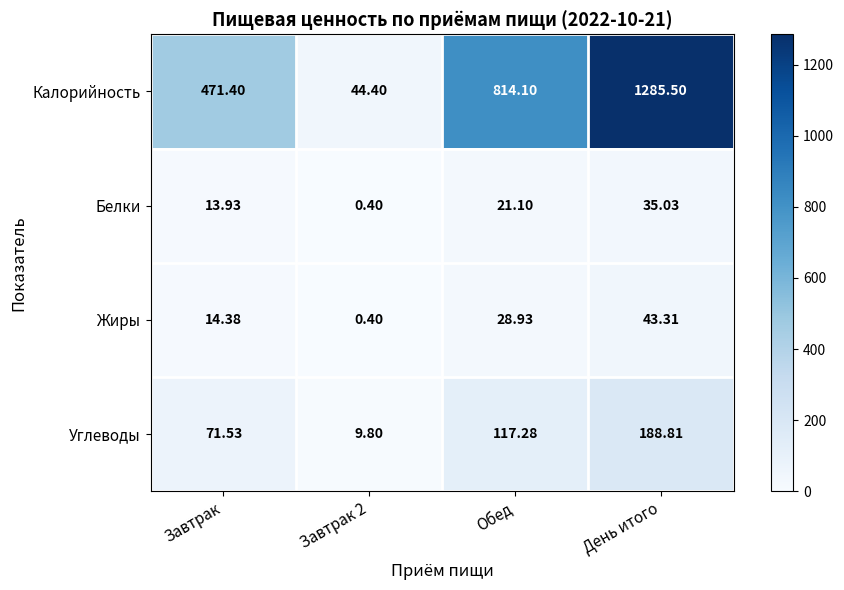

Is the value of Белки at Завтрак greater than the value of Углеводы at Завтрак?

No